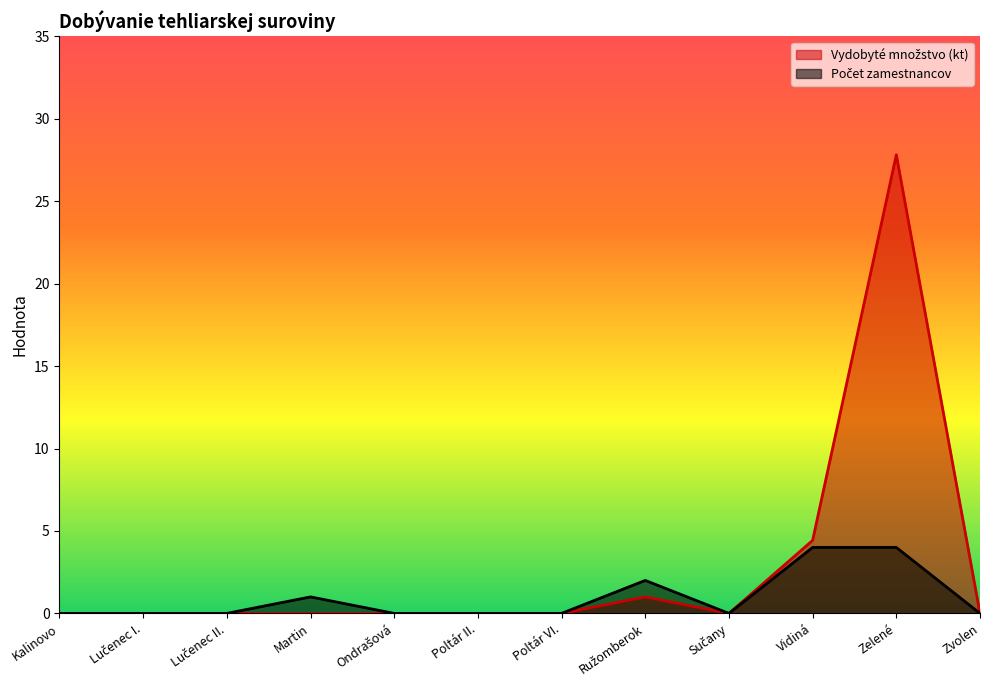

How many categories are shown in the chart?

12